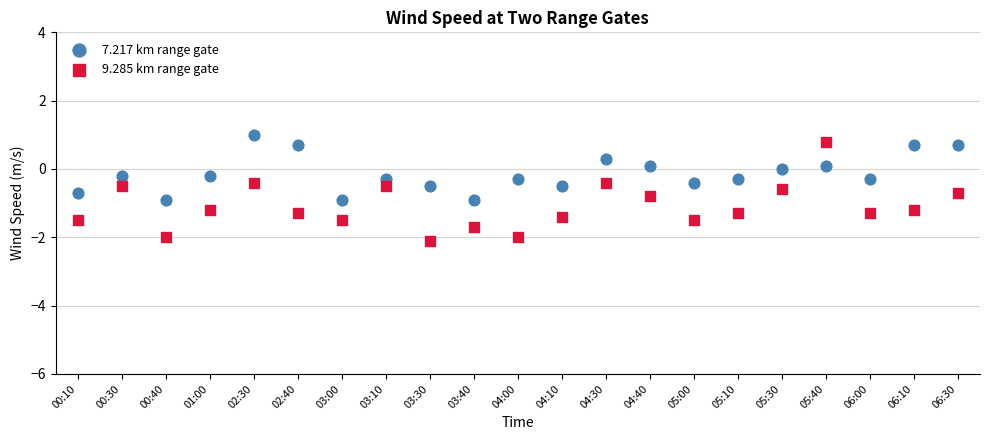

What are all the series names shown in the legend?

7.217 km range gate, 9.285 km range gate